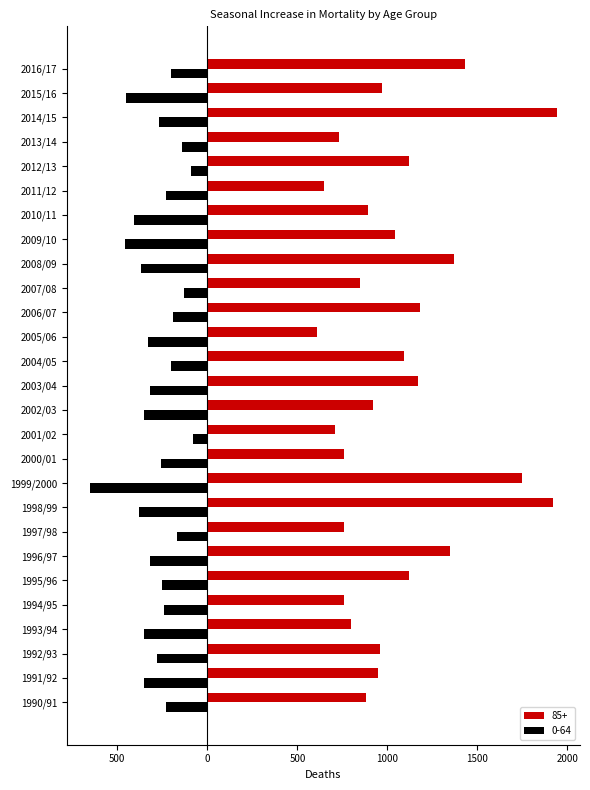

Which series has the largest total across all categories?

85+